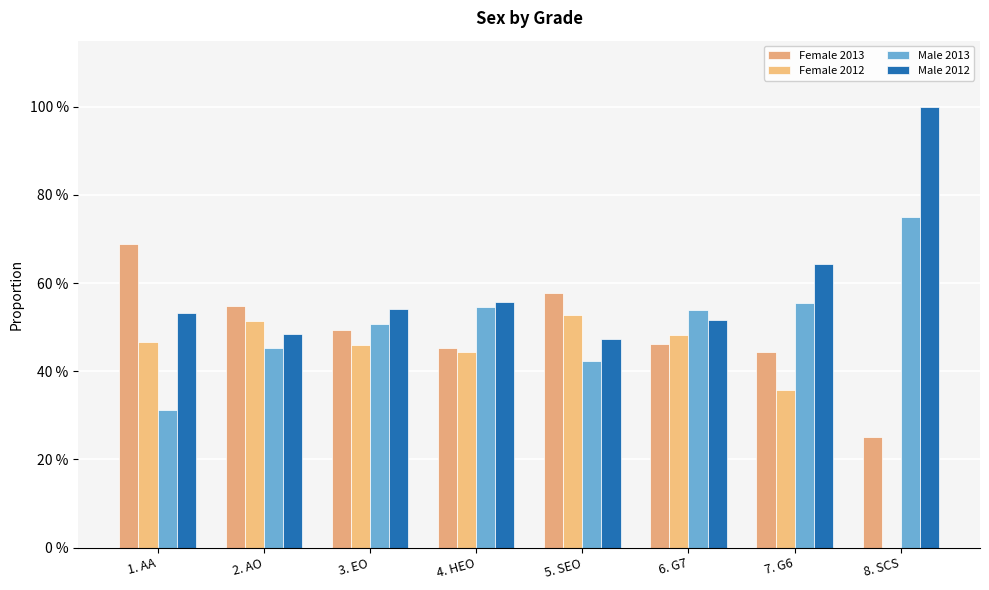

How many Female 2012 values are between 0 and 1?

8